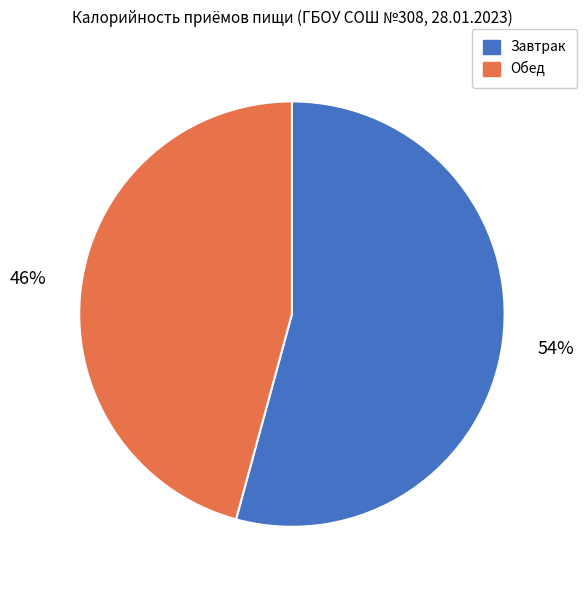

To the nearest percent, what is the combined percentage of Завтрак and Обед?

100%